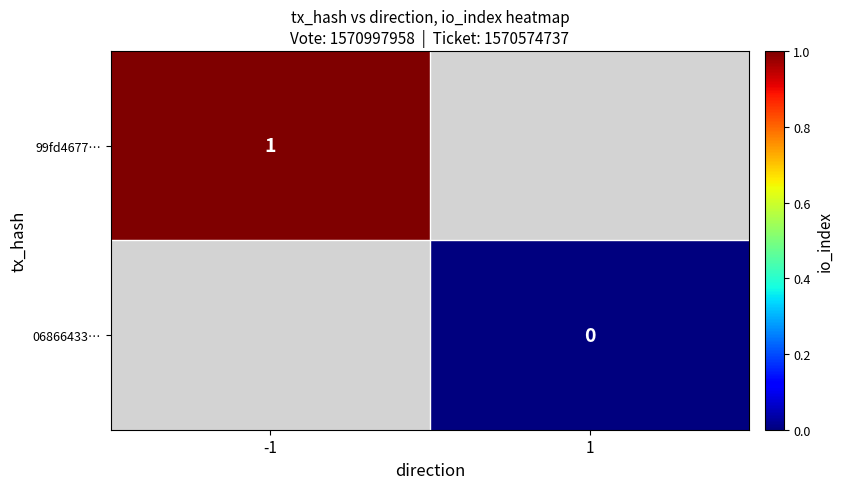

The value of 99fd4677… at -1 is 1. True or false?

True